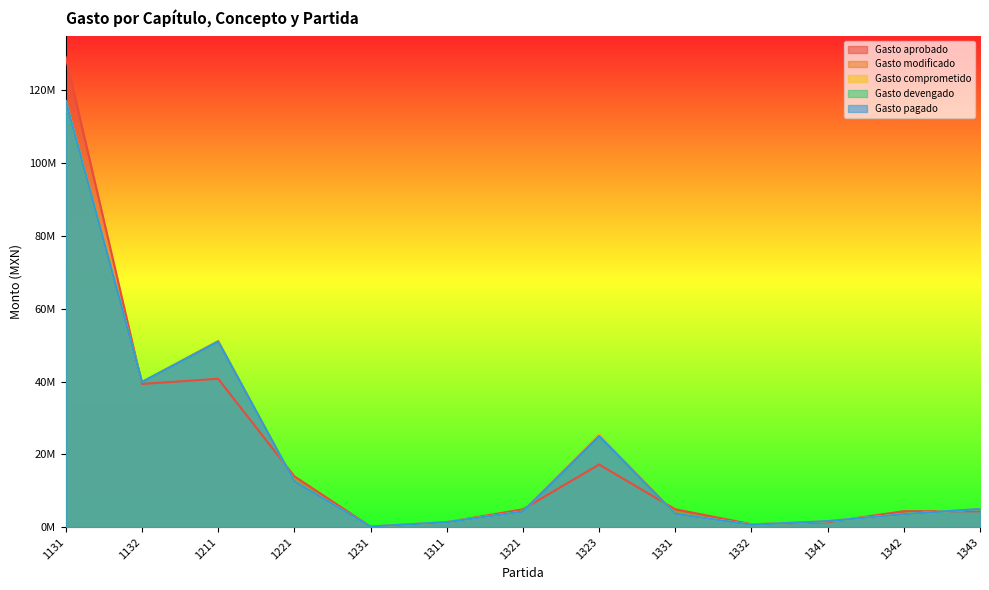

What is the value of the Gasto comprometido point at the 2nd from the left?

39864807.4